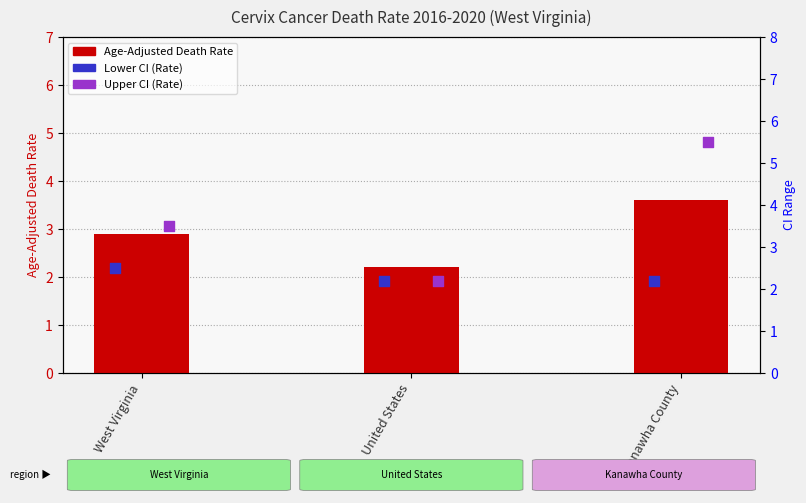

At how many categories does at least one series exceed 2?

3